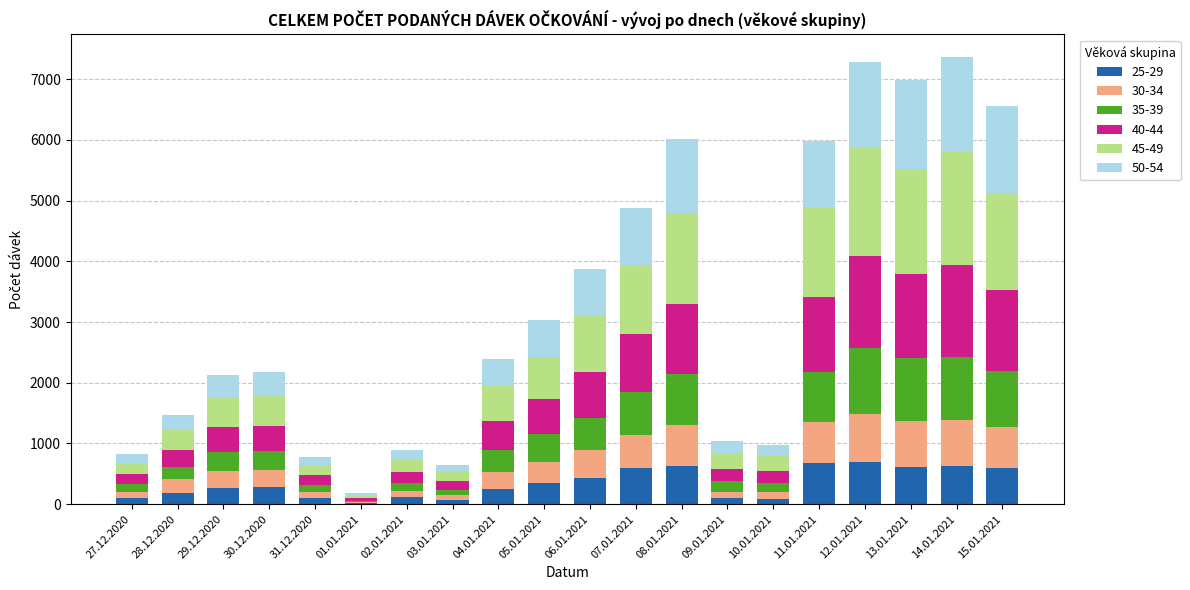

The value of 25-29 at 12.01.2021 is 1102. True or false?

False